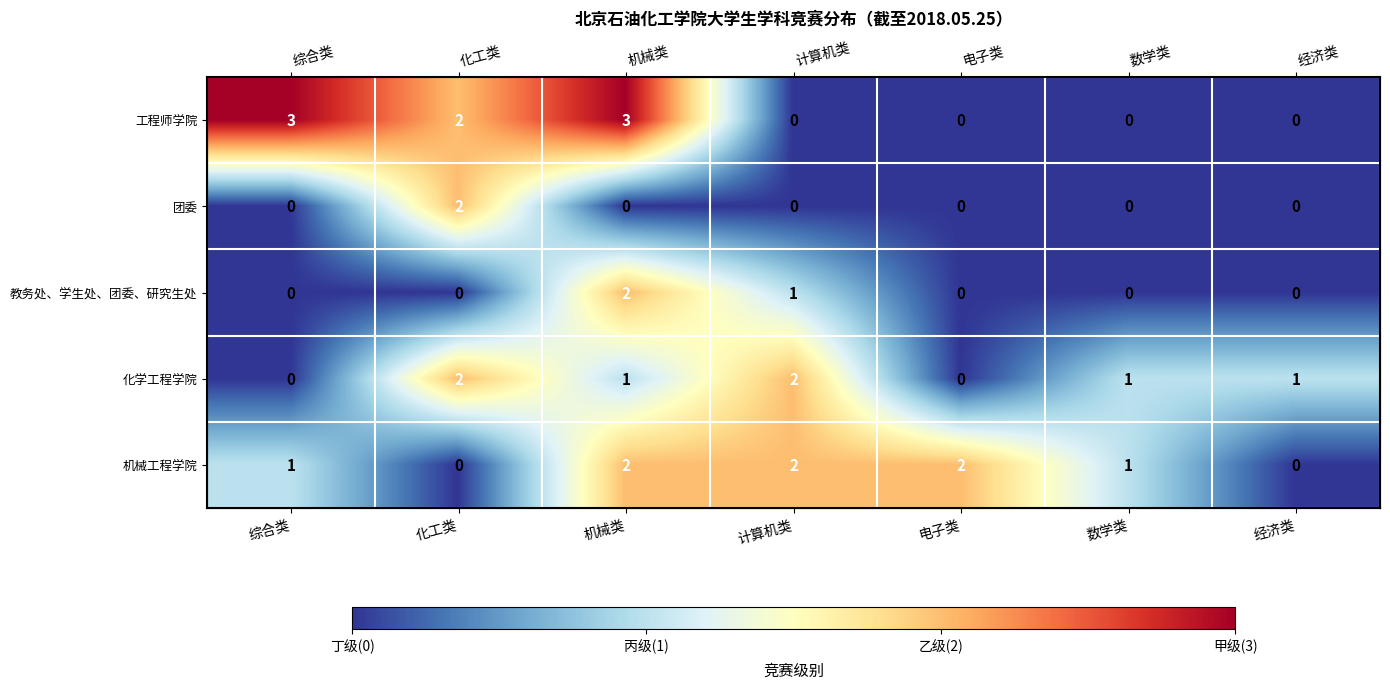

List the labels in order of 教务处、学生处、团委、研究生处 value, largest first.

机械类, 计算机类, 综合类, 化工类, 电子类, 数学类, 经济类